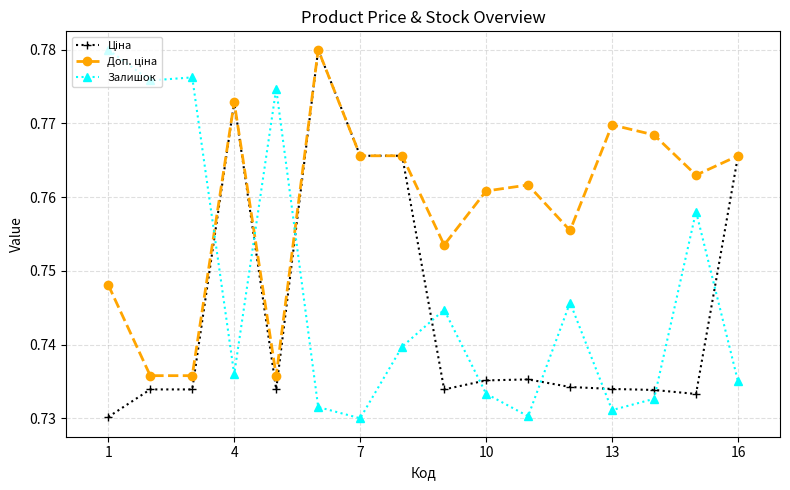

At how many categories does at least one series exceed 0?

16